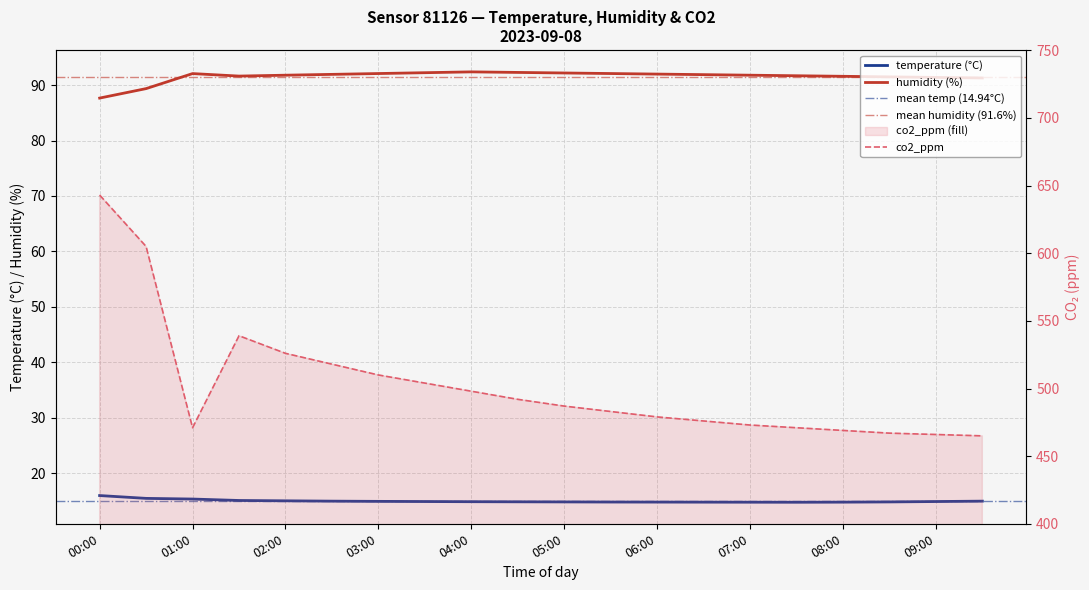

True or false: temperature and co2_ppm cross at least once.

False